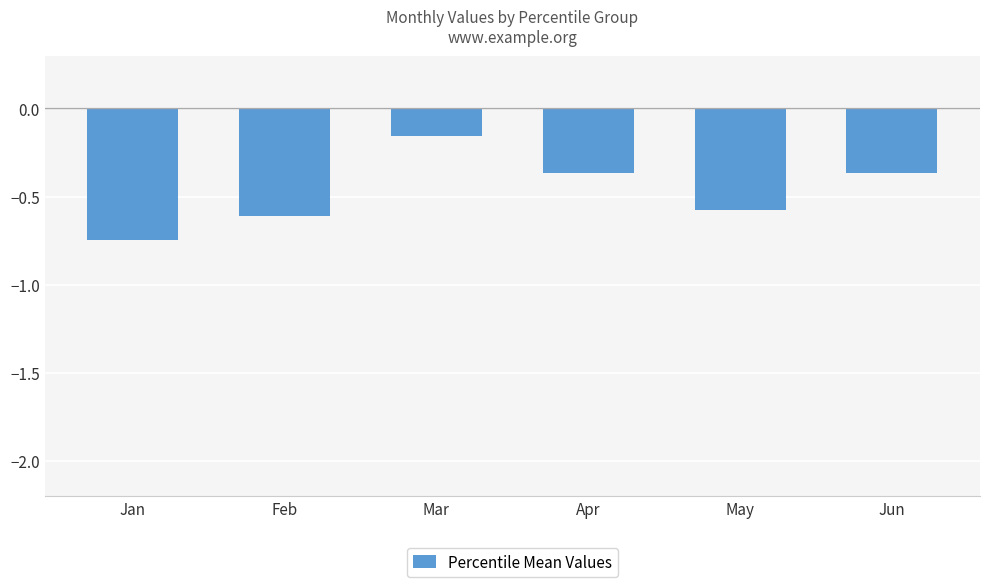

What is the value of the 5th bar from the left?

-0.6